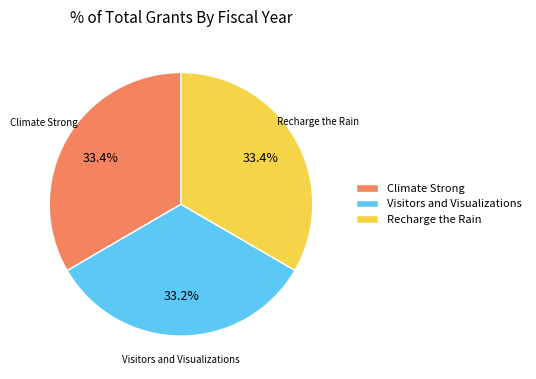

Approximately how many times larger is the value at Recharge the Rain compared to Climate Strong?

1.0